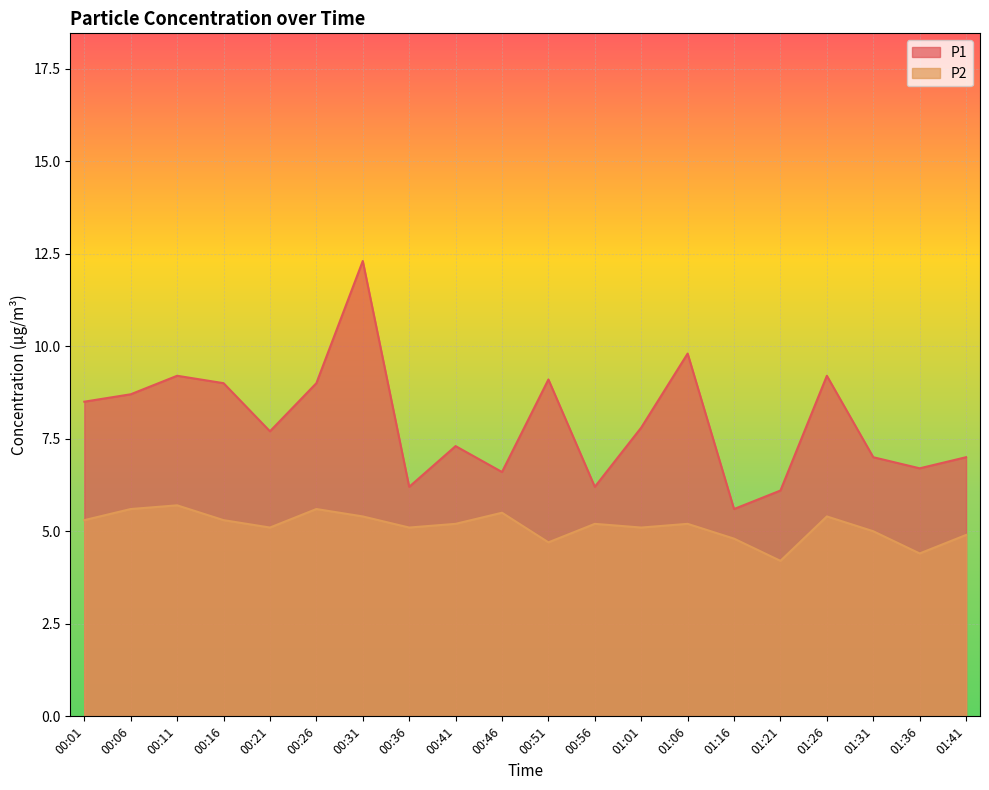

What is the value of the P1 point at the 5th from the left?

7.7